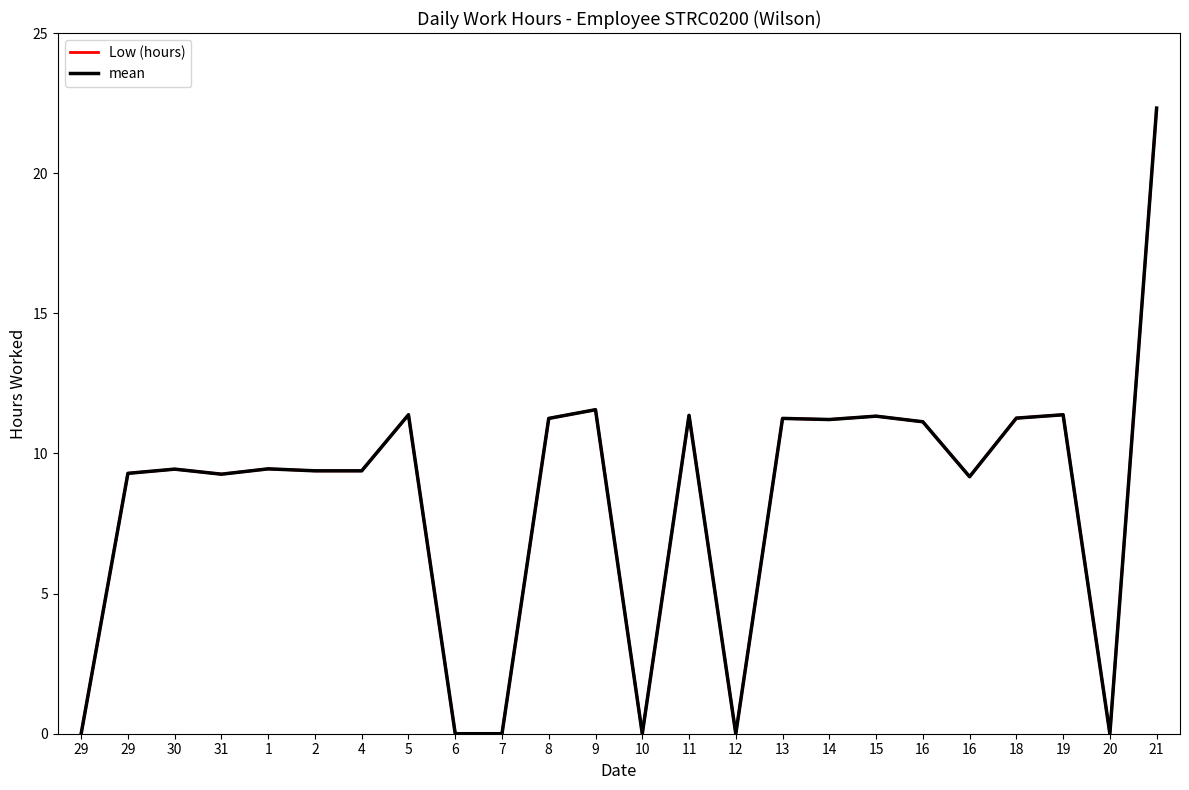

Does the chart have visible grid lines?

No